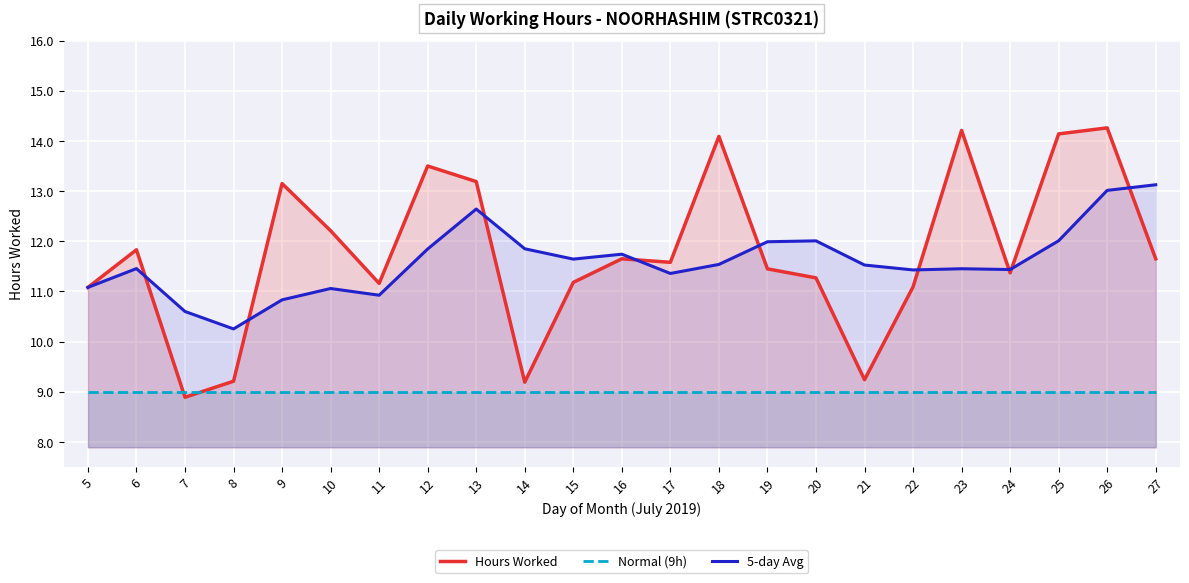

What is the approximate value of 5-day Avg at 23?

11.5